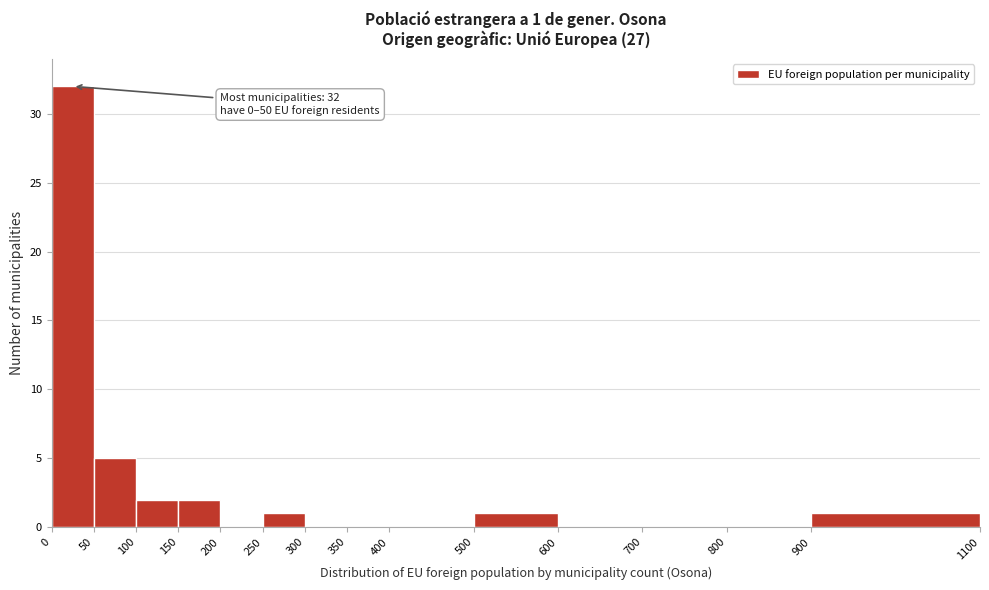

Over which range of the x-axis is the bar tallest?

0 to 50